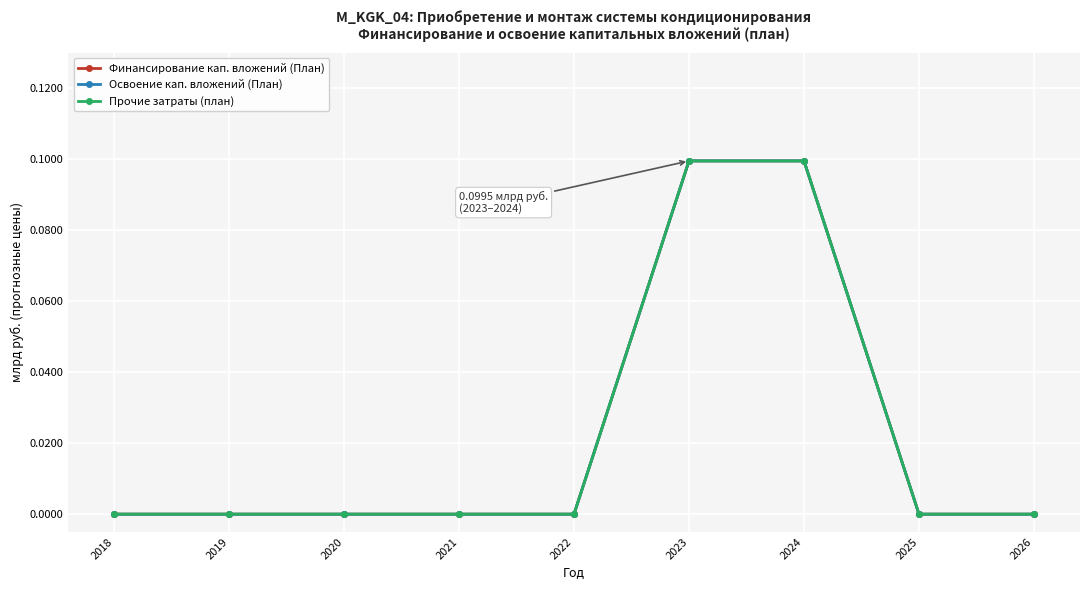

Is this an area chart (filled region under the line)?

No